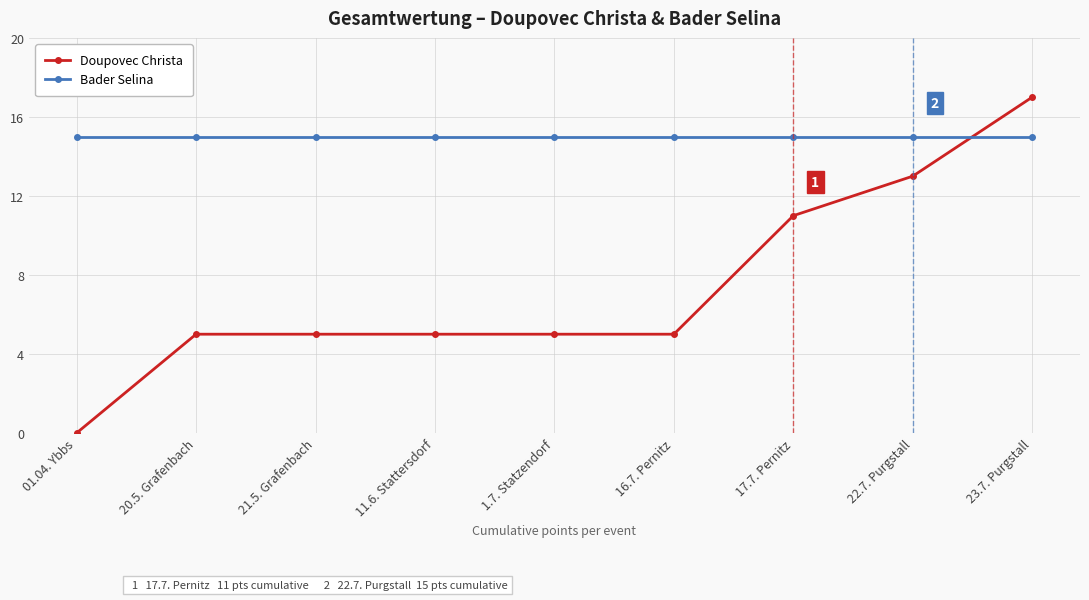

Count the Doupovec Christa values in the range 5 to 11.

6